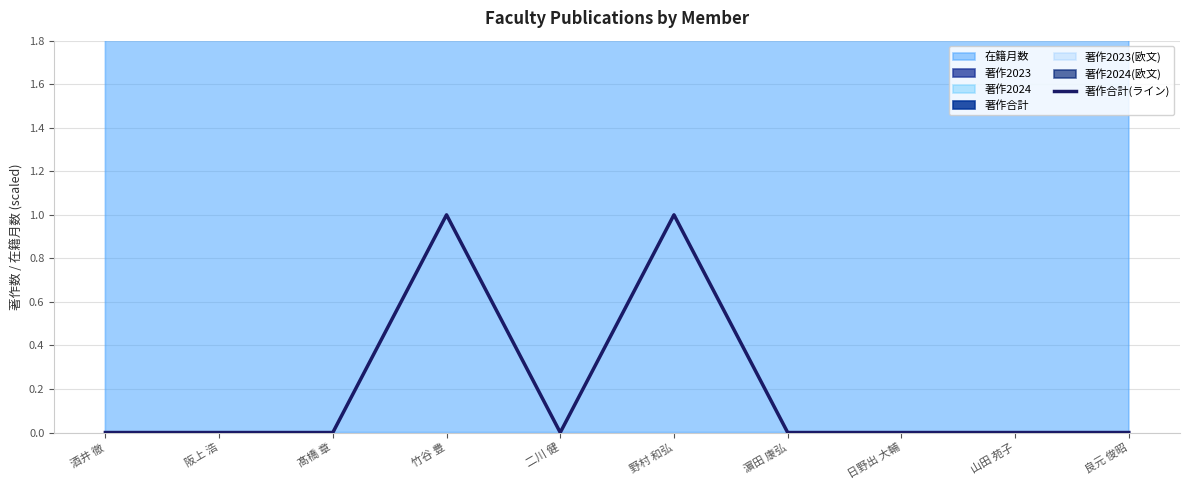

Reading left to right, extract all data points from this chart.

0	0	0	1	0	1	0	0	0	0